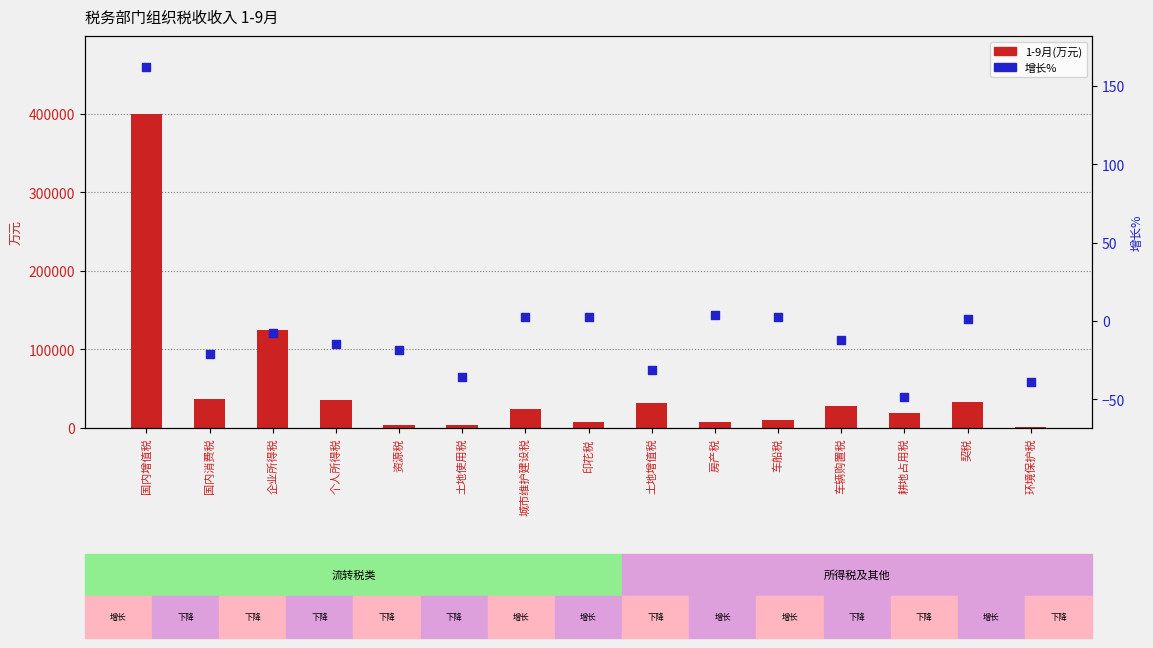

Which series contains the highest Y value?

1-9月(万元)